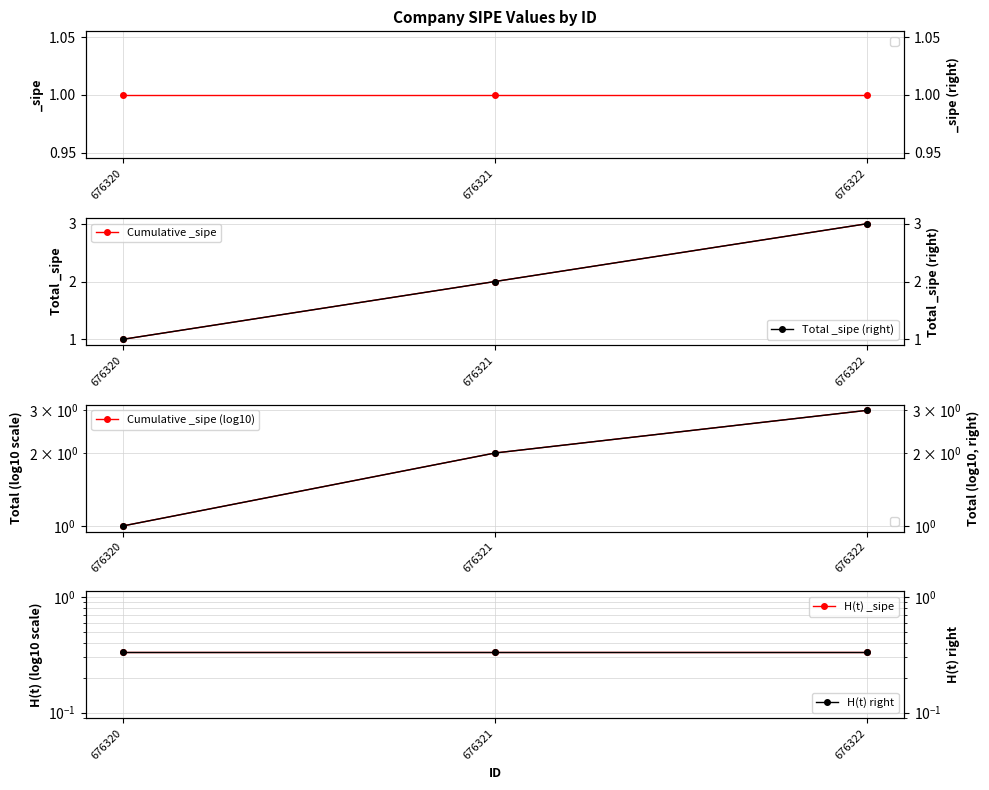

Rank the categories by H(t) right value from lowest to highest.

676320, 676321, 676322